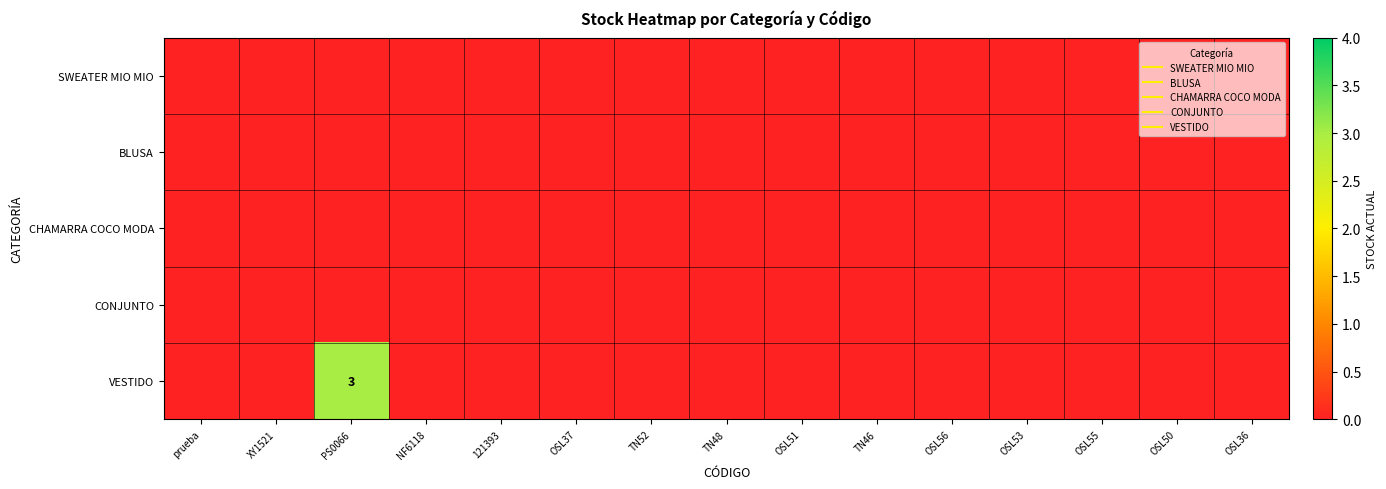

What is the sum of all VESTIDO values?

3